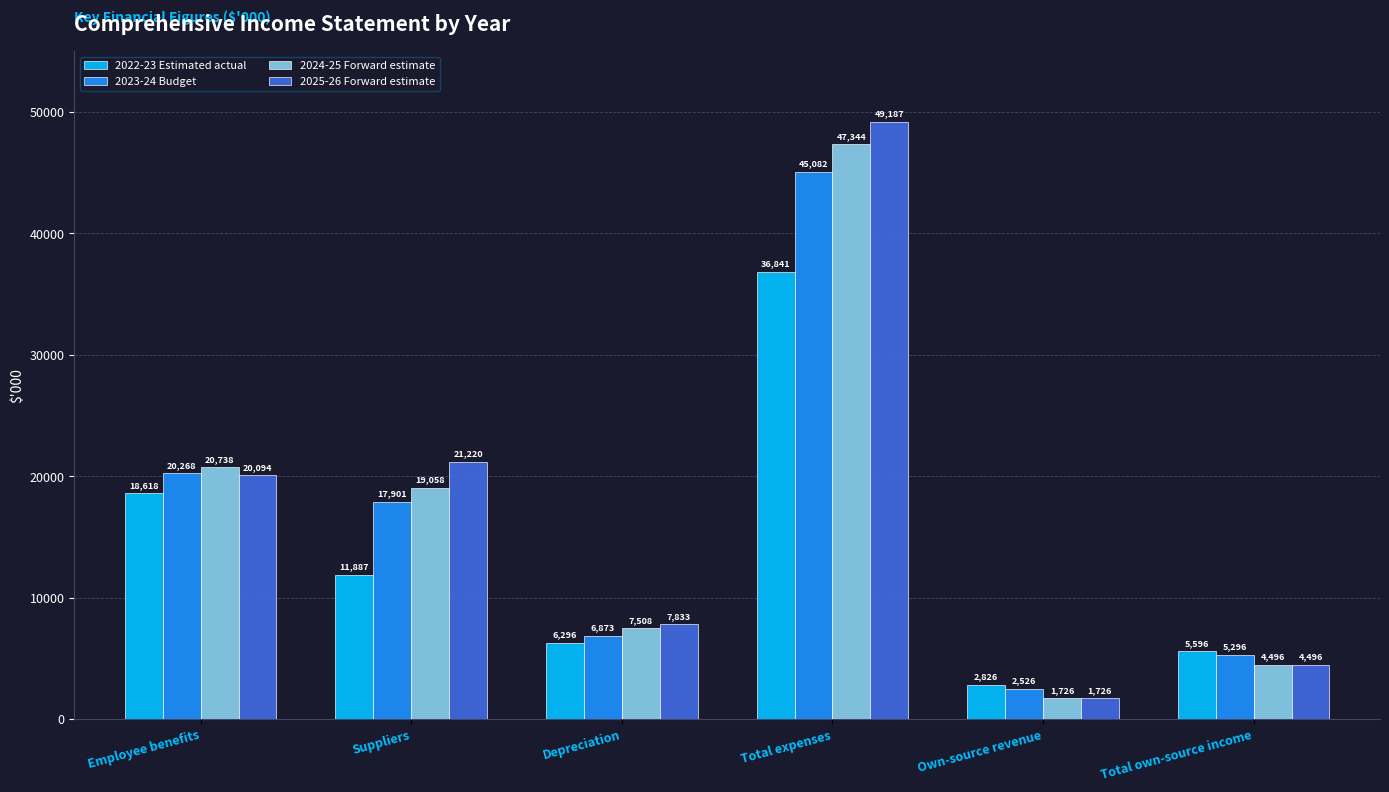

Count the number of categories in the chart.

6